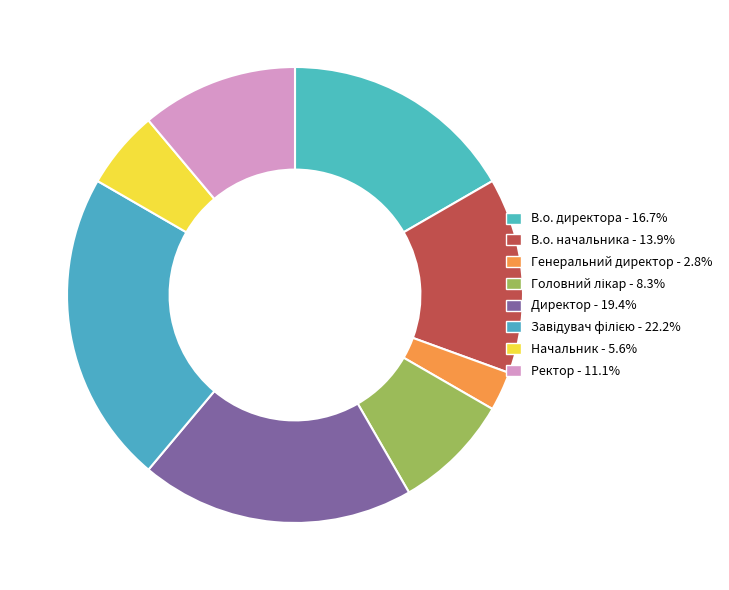

How many segments does this pie chart have?

8